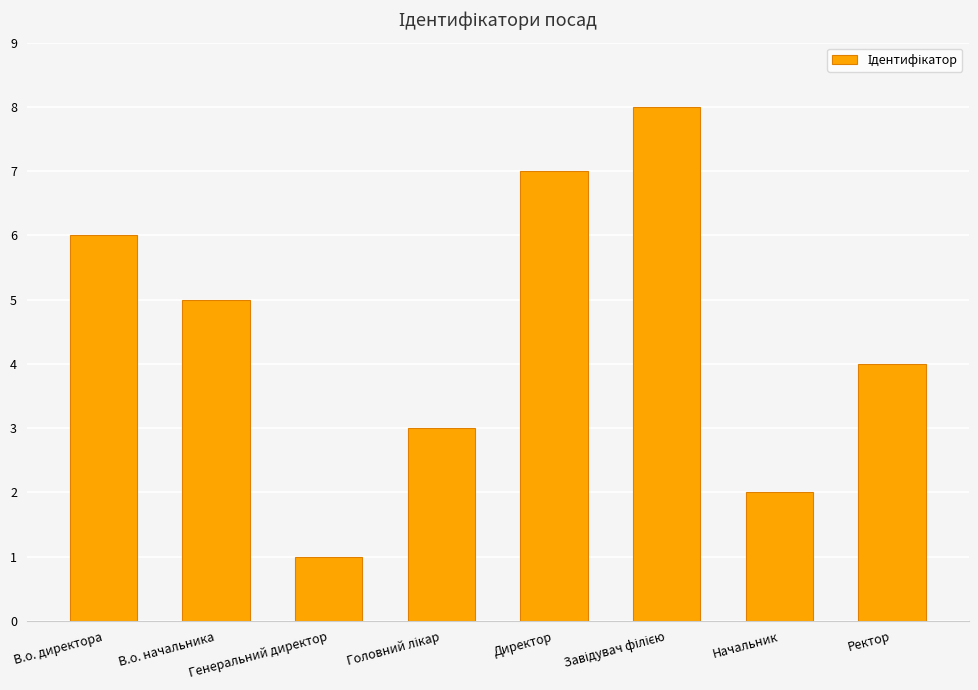

What is the maximum value shown in the chart?

8